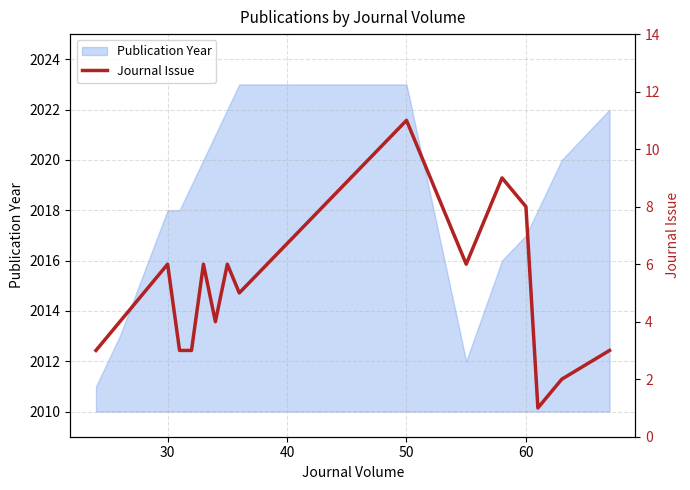

What is the minimum value shown in the chart?

1